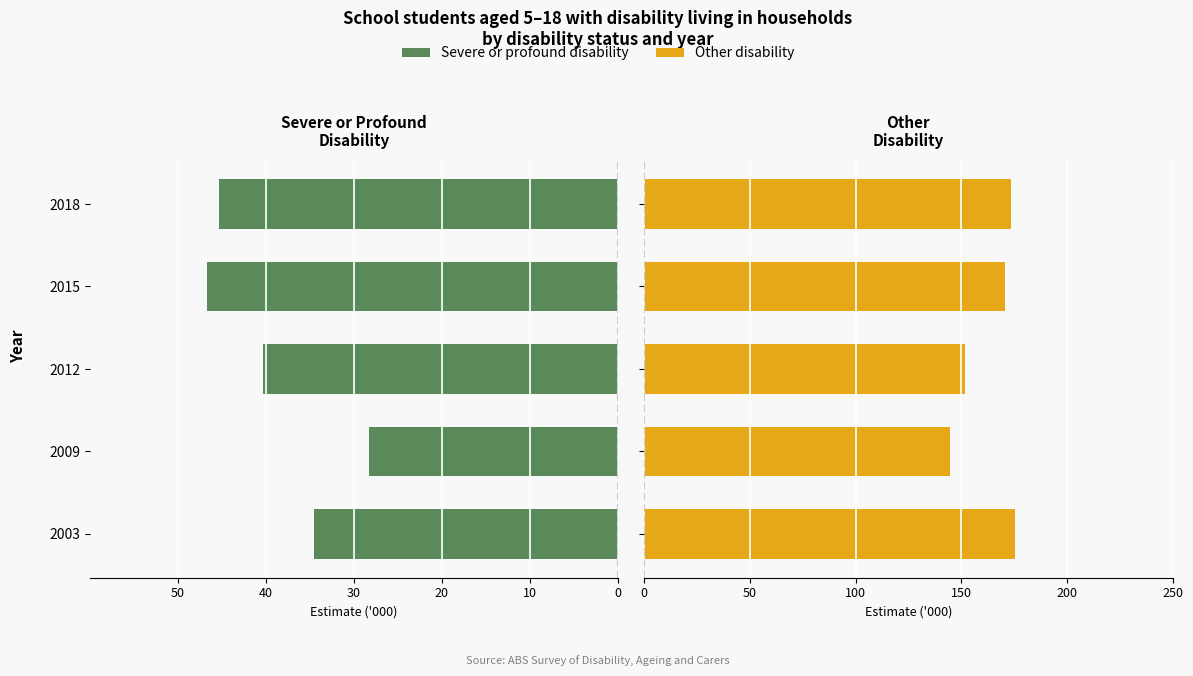

Rank the series by their maximum value, from highest to lowest.

Other disability, Severe or profound disability